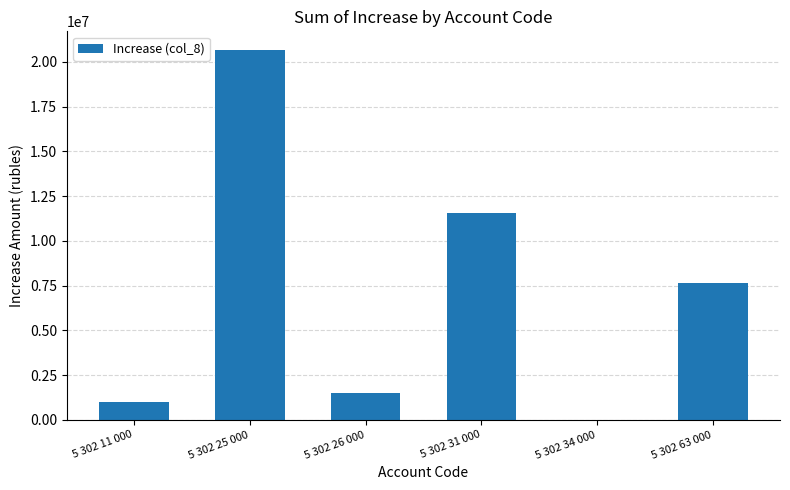

What is the sum of all values?

42330384.8